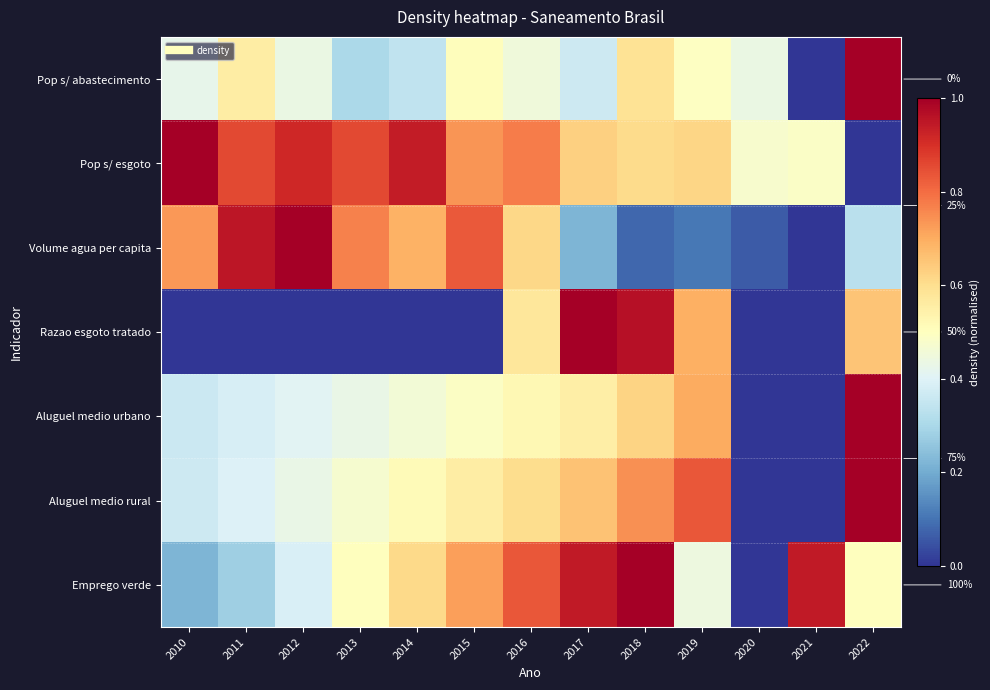

Count the number of data series in this chart.

7